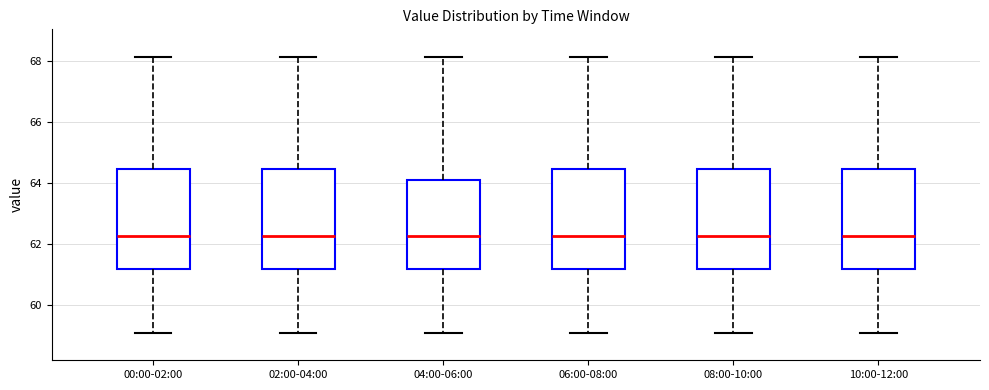

Reading left to right, read every box against the y-axis: the position of its median line, the range the box covers, and the ends of its whiskers. The values are not printed on the chart, so give them approximately, as read against the axis.

00:00-02:00: median 62.2, box 61.2 to 64.4, whiskers 59.0 to 68.2
02:00-04:00: median 62.2, box 61.2 to 64.4, whiskers 59.0 to 68.2
04:00-06:00: median 62.2, box 61.2 to 64.0, whiskers 59.0 to 68.2
06:00-08:00: median 62.2, box 61.2 to 64.4, whiskers 59.0 to 68.2
08:00-10:00: median 62.2, box 61.2 to 64.4, whiskers 59.0 to 68.2
10:00-12:00: median 62.2, box 61.2 to 64.4, whiskers 59.0 to 68.2